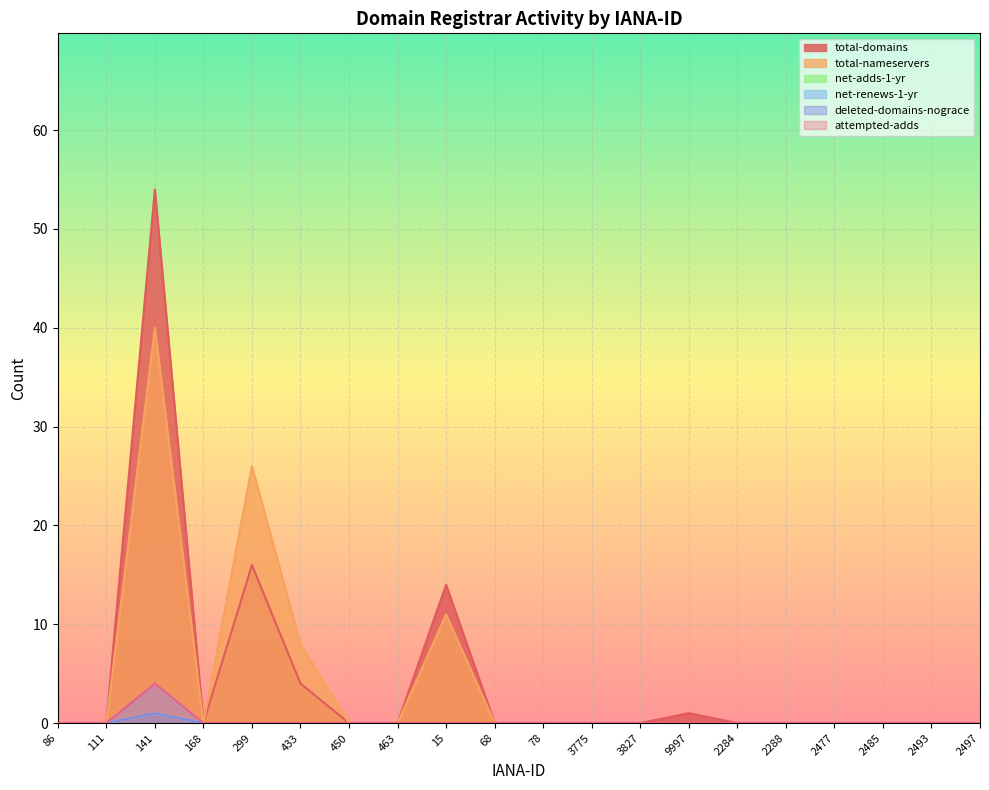

List the labels in order of net-adds-1-yr value, smallest first.

86, 111, 168, 299, 433, 450, 463, 15, 68, 78, 3775, 3827, 9997, 2284, 2288, 2477, 2485, 2493, 2497, 141